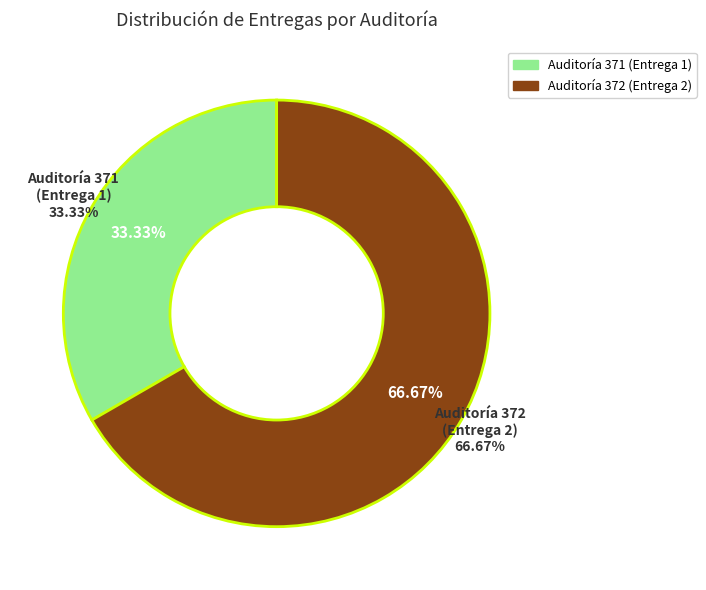

Between Auditoría 372 (Entrega 2) and Auditoría 371 (Entrega 1), which is larger?

Auditoría 372 (Entrega 2)